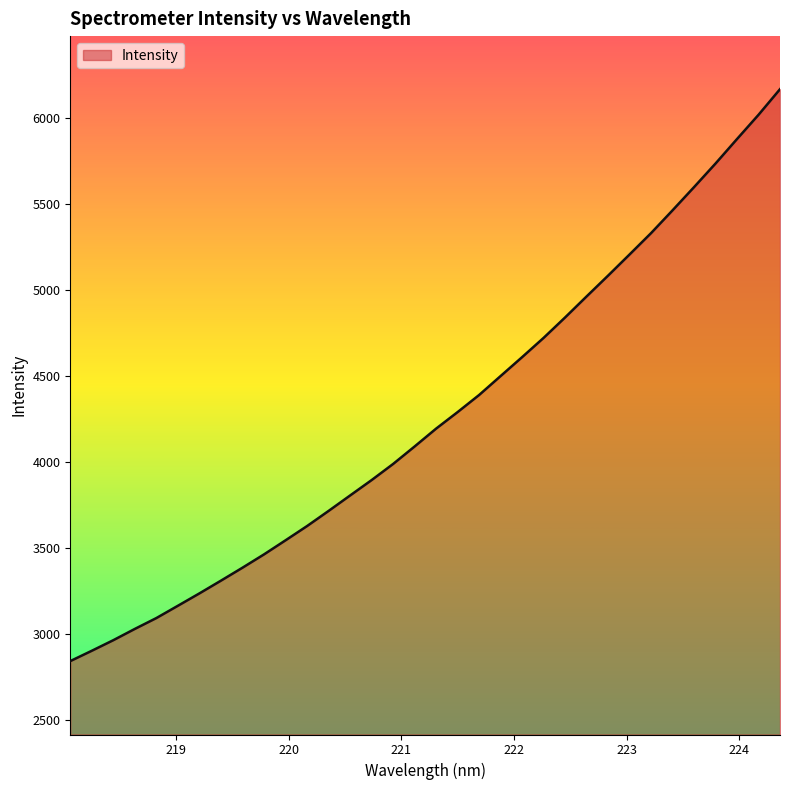

How many lines are shown in the chart?

1